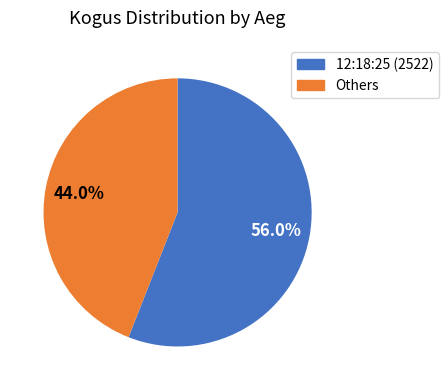

Does any single category account for the majority?

Yes